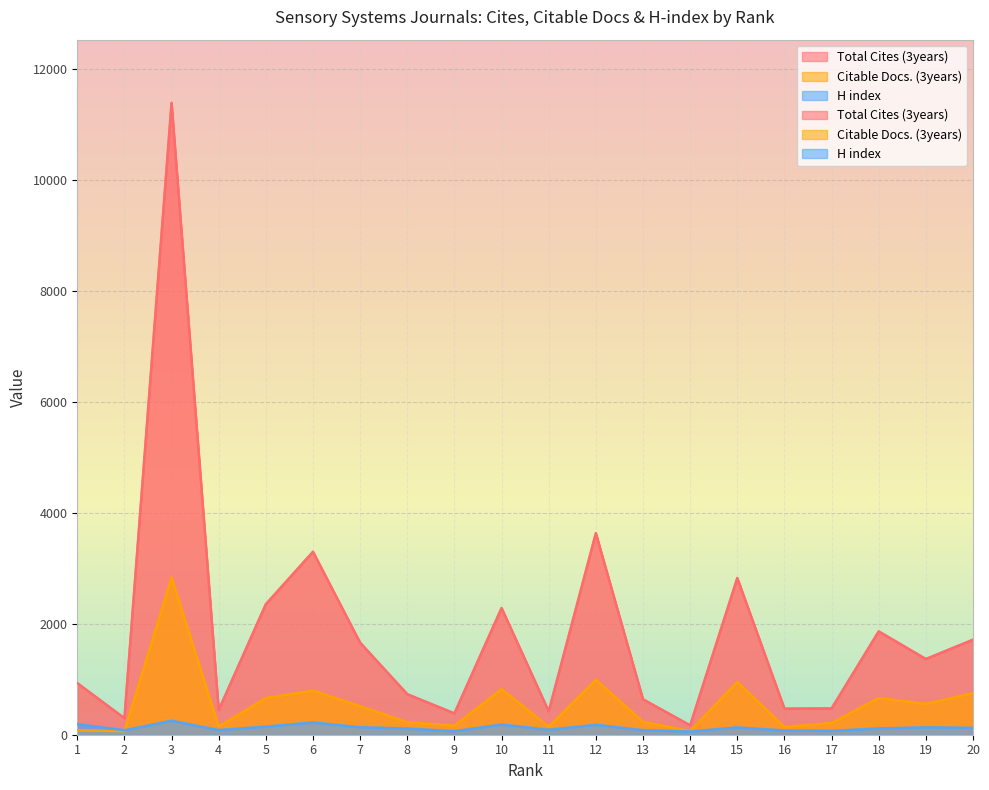

Rank the series by their average value, from highest to lowest.

Total Cites (3years), Citable Docs. (3years), H index